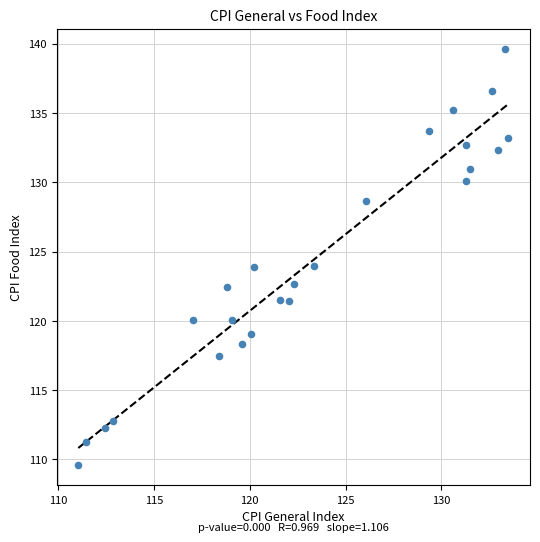

What is the range of Y values (max minus min)?

30.0